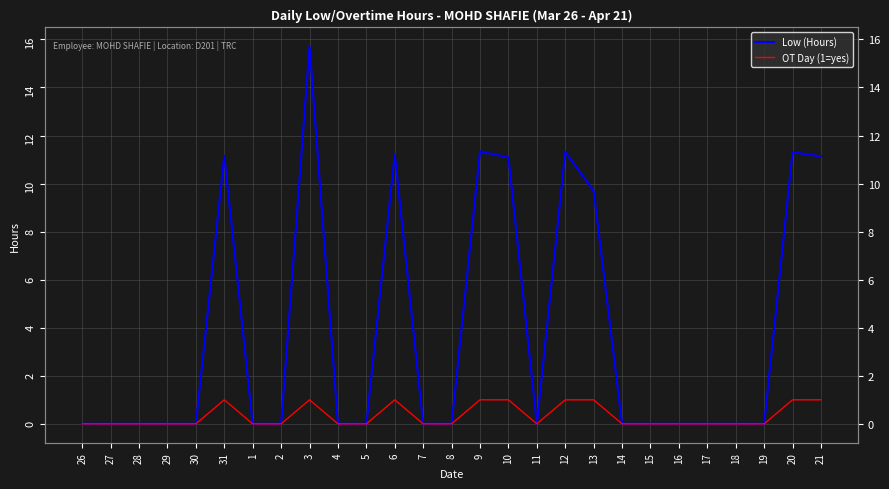

Is it true that Low (Hours) equals 9.7 at 13?

True